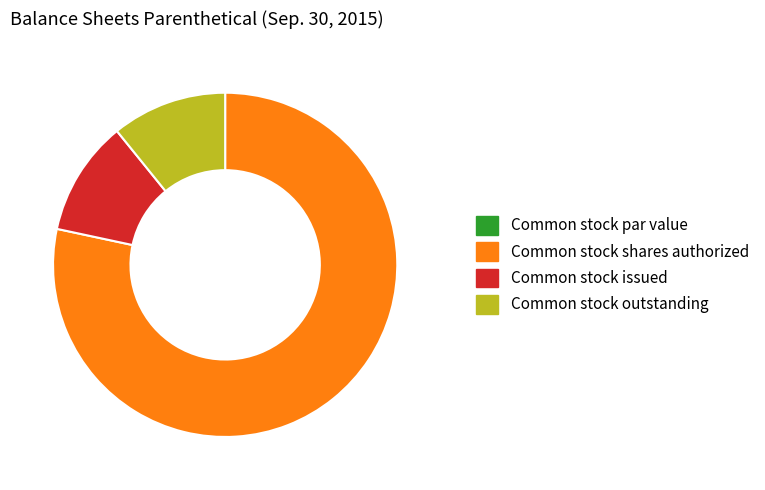

Which slice is the largest?

Common stock shares authorized